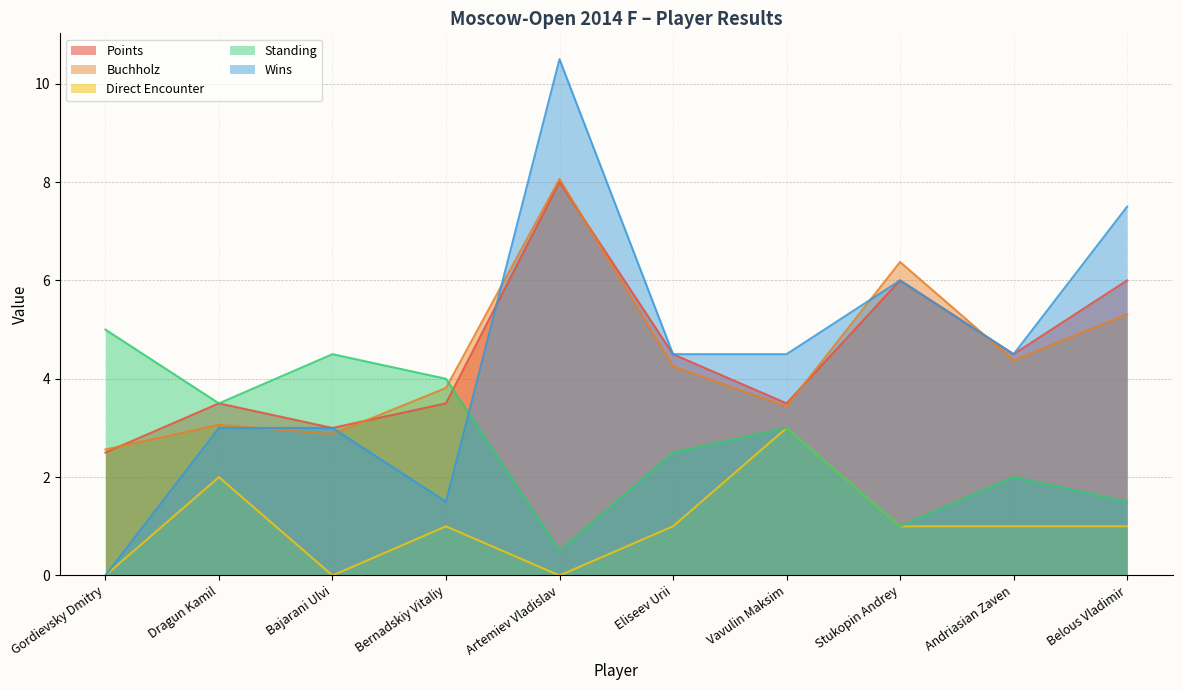

At how many categories does at least one series exceed 3?

10